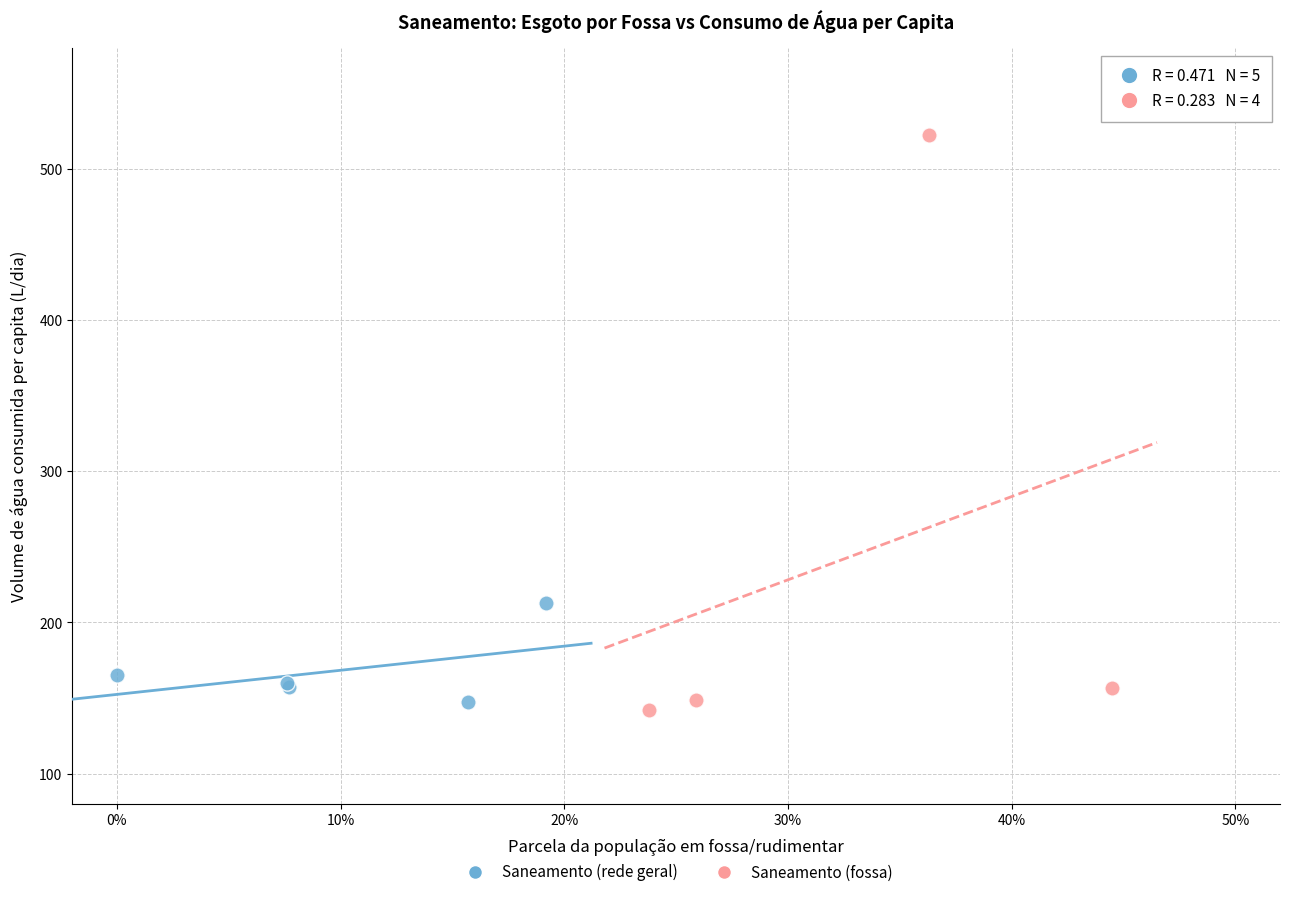

Which series contains the highest Y value?

Saneamento (fossa)